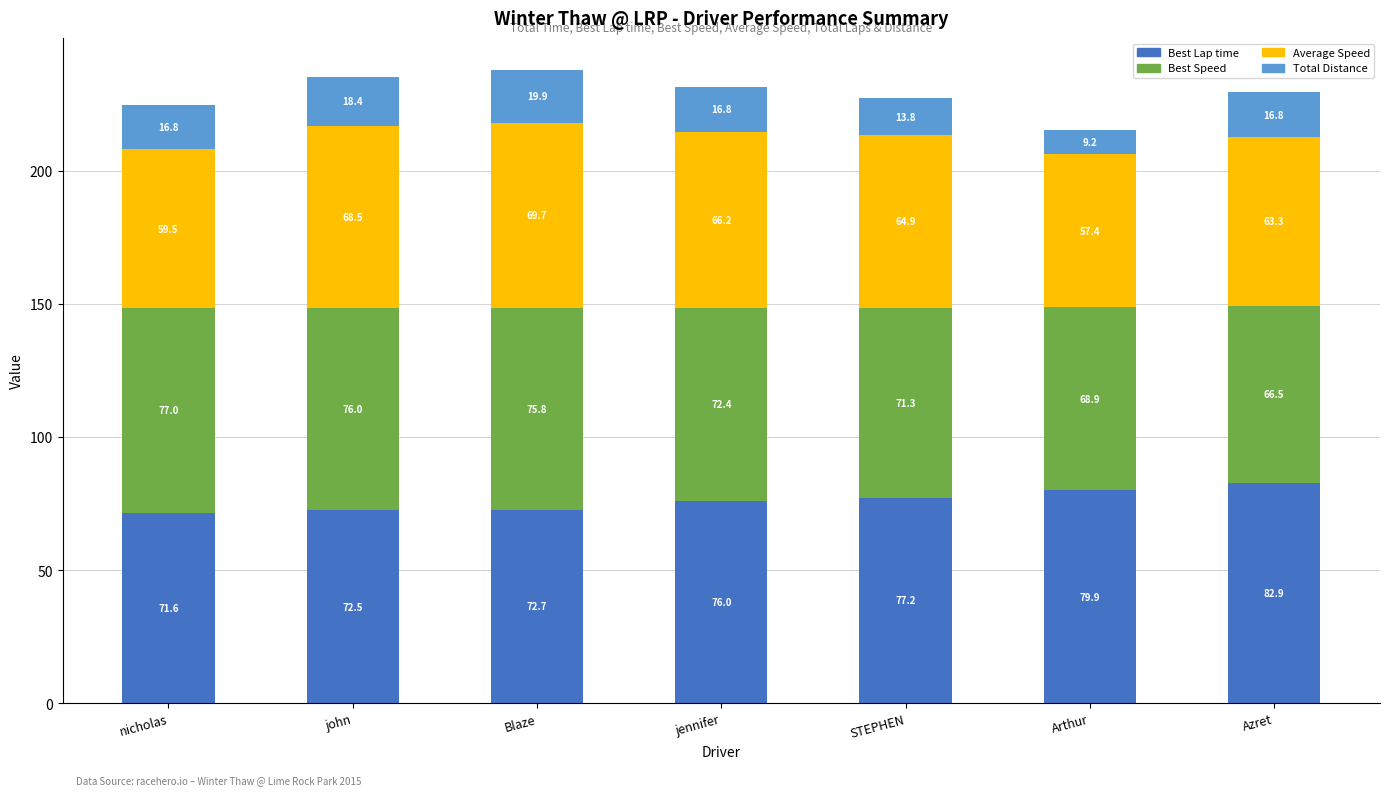

What is the highest value of the Best Lap time series?

82.9